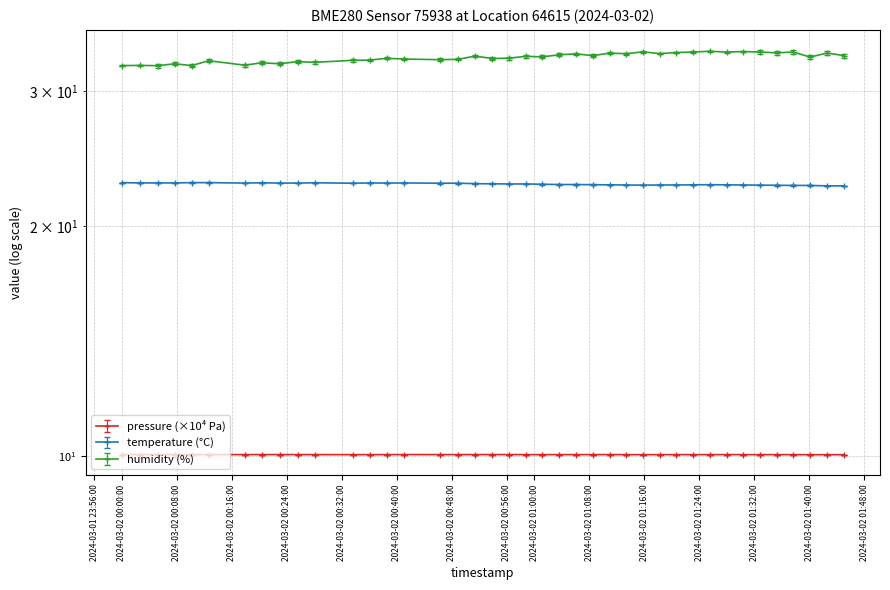

Is it true that humidity equals 33.6 at 2024-03-02T01:18:17?

True